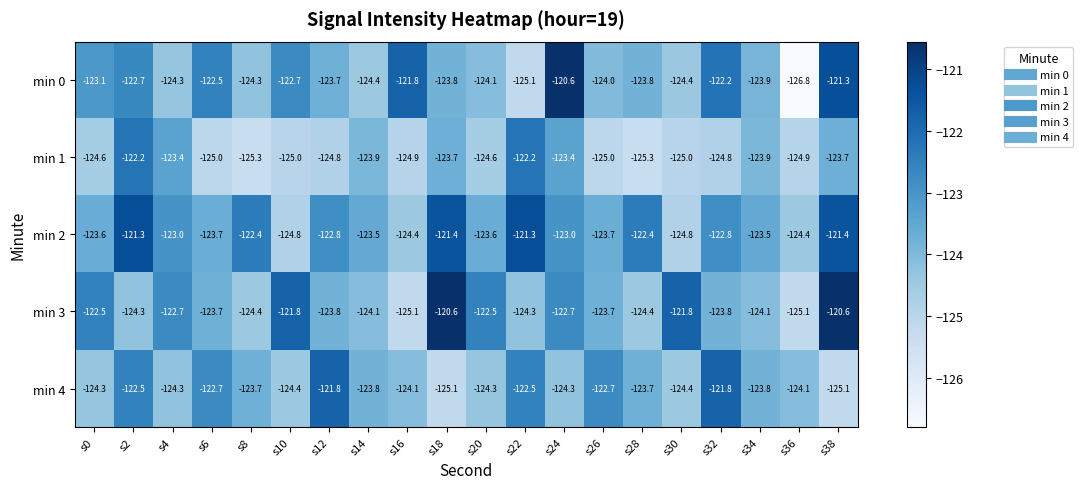

Is it true that min 1 equals -125.0 at s26?

True